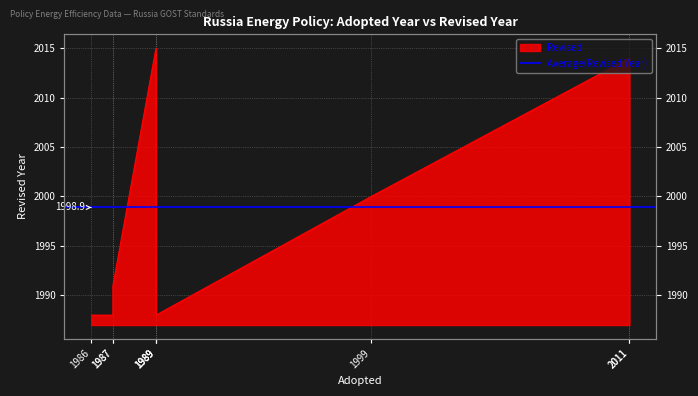

What is the sum of the values at 1989 and 1999?

3992